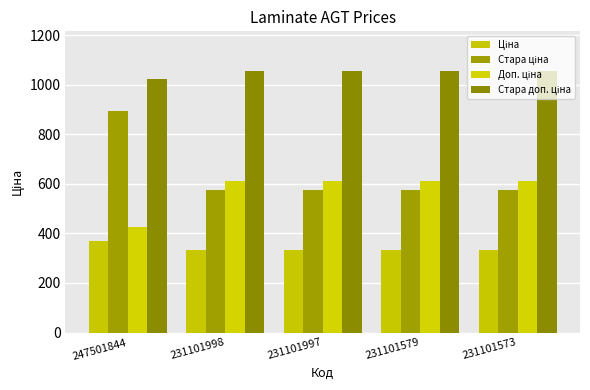

How many bars are there in total?

20